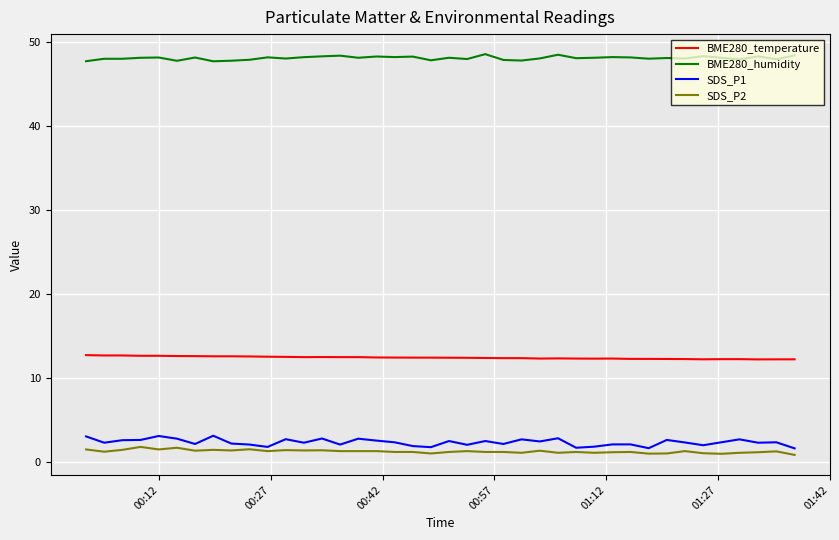

True or false: BME280_temperature and BME280_humidity cross at least once.

False